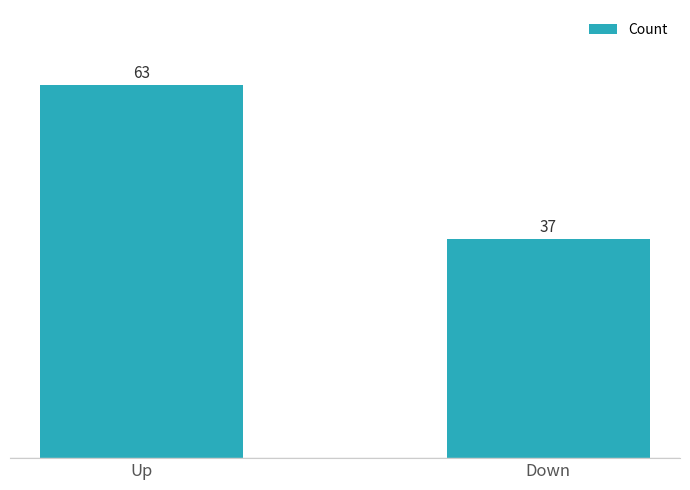

What is the change in value from Up to Down?

-26